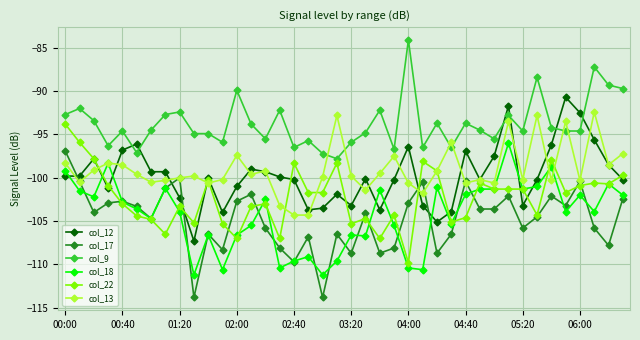

True or false: col_13 and col_9 cross at least once.

True